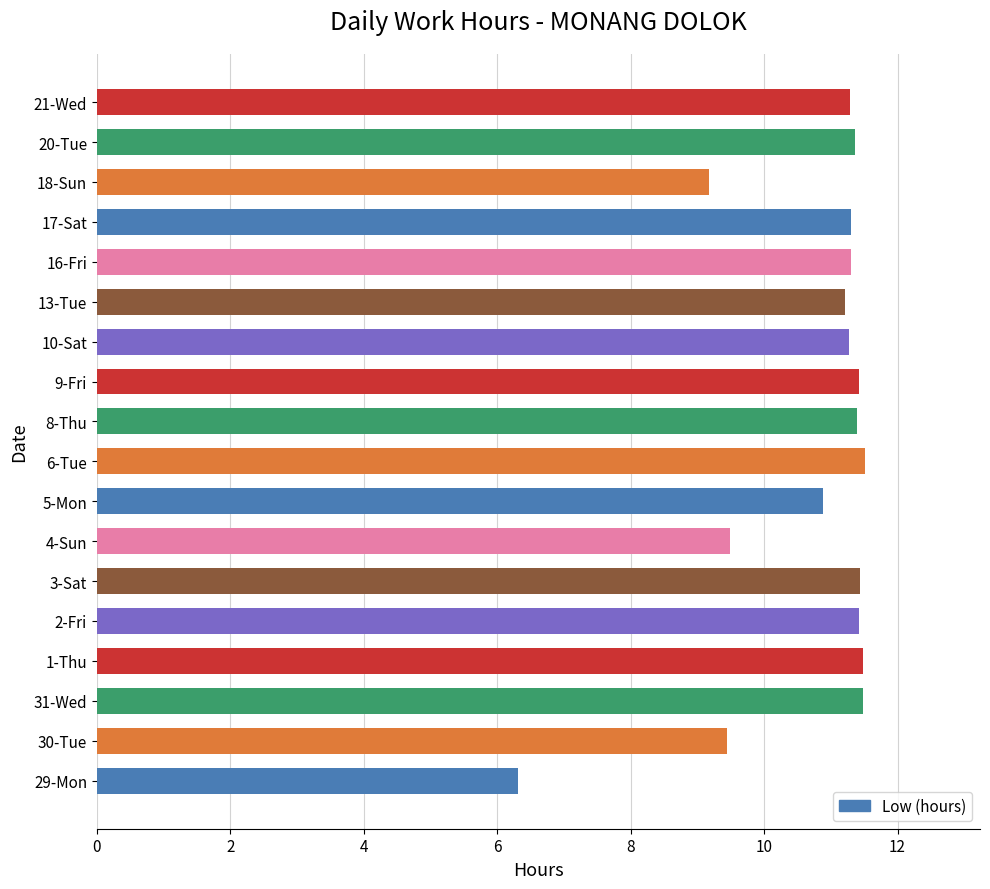

Between 5-Mon and 17-Sat, which is larger?

17-Sat